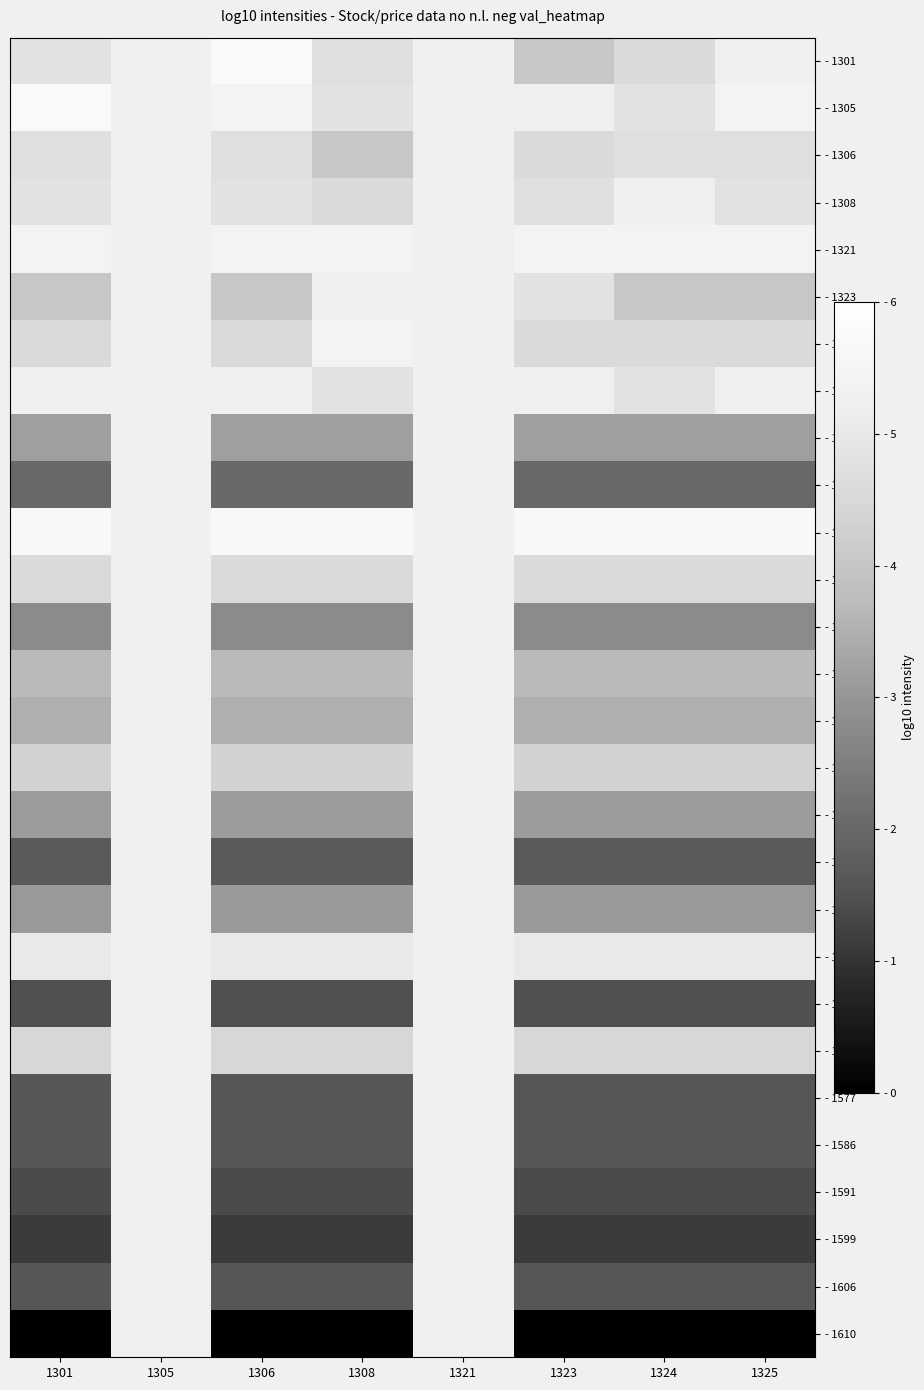

Which has a higher value, 1306 or 1324?

1306